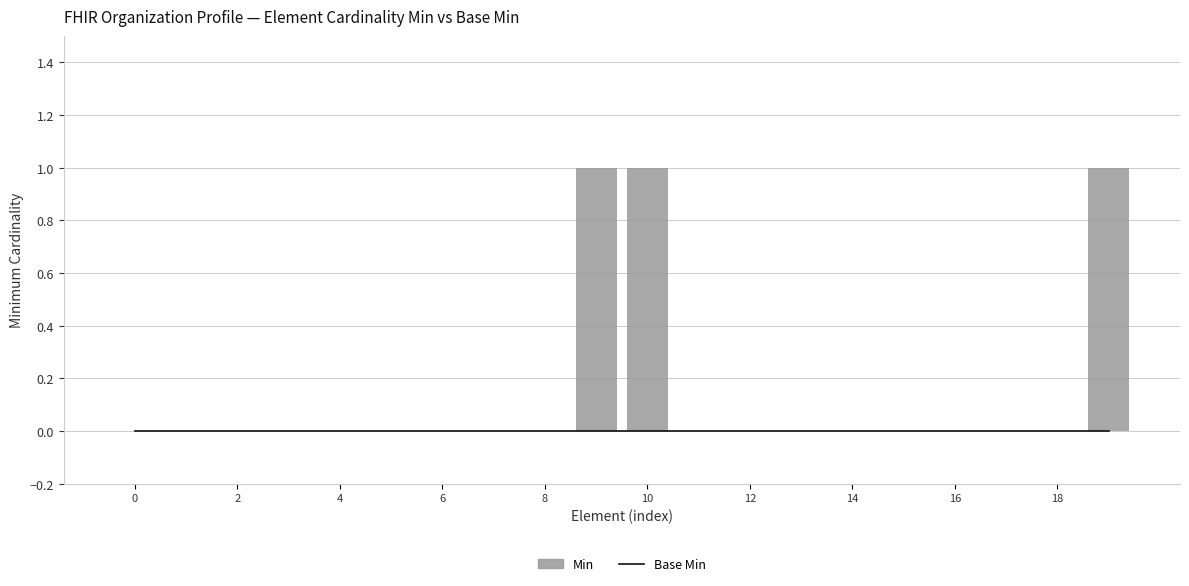

At how many categories does at least one series exceed 0?

3